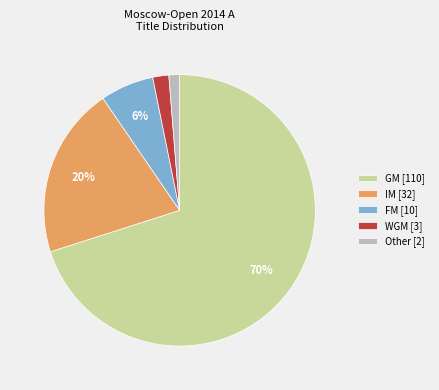

Which slice represents more than half of the pie?

GM